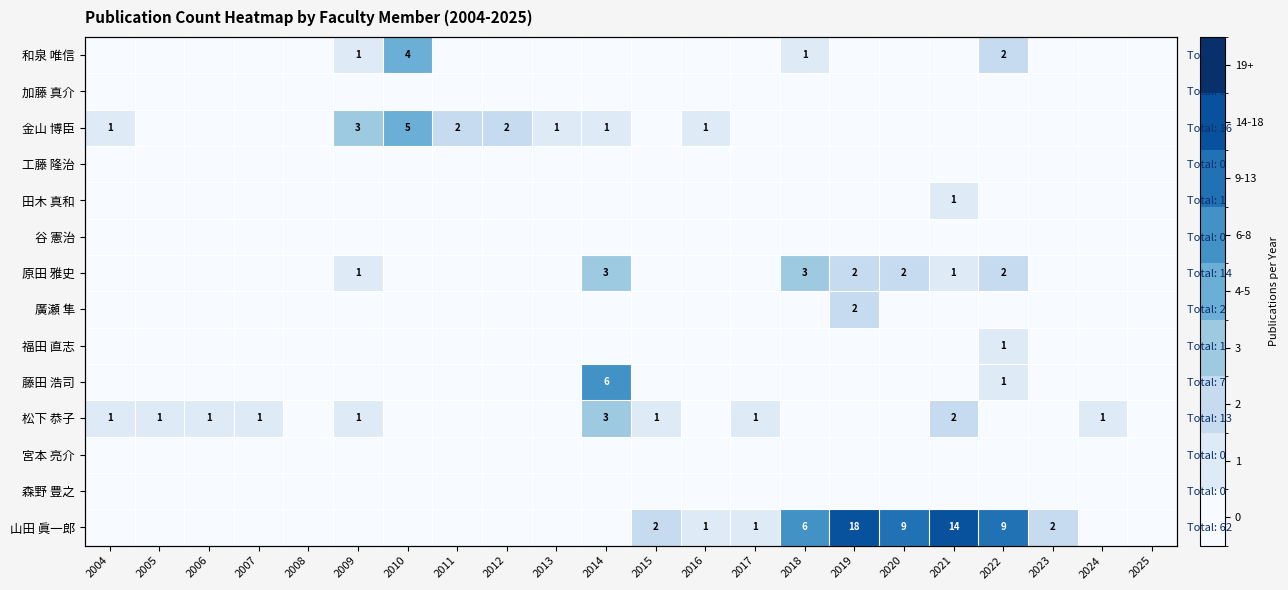

The 藤田 浩司 series shows 9 at 2014. True or false?

False